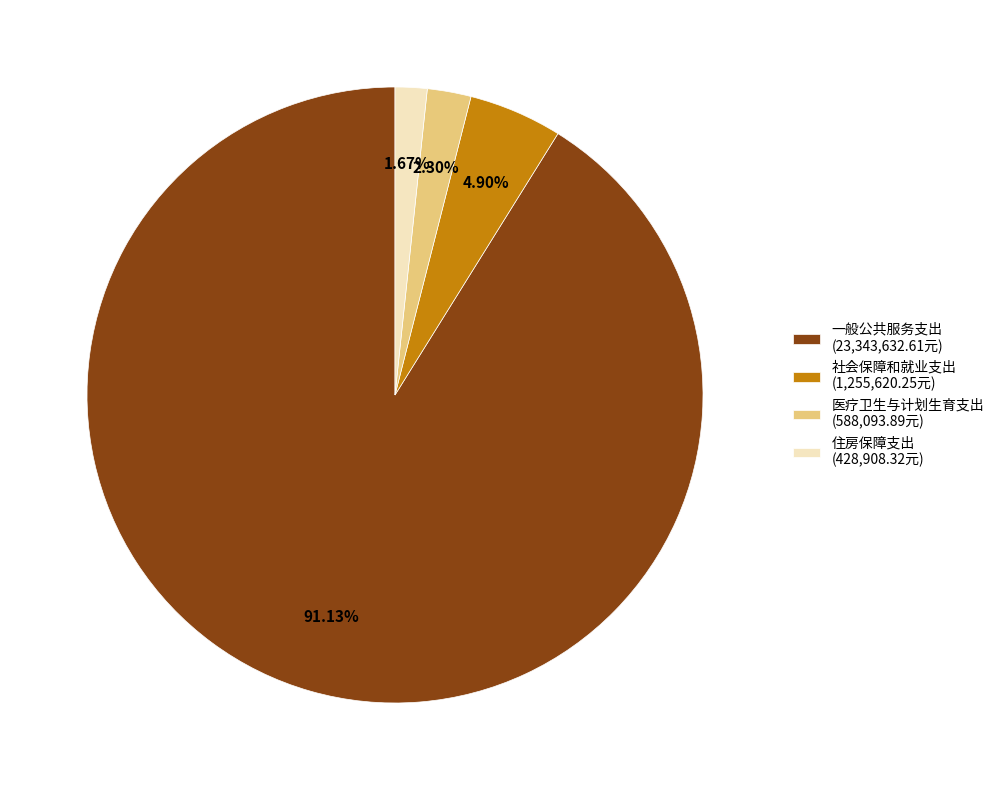

To the nearest percent, what portion does 住房保障支出 represent?

2%